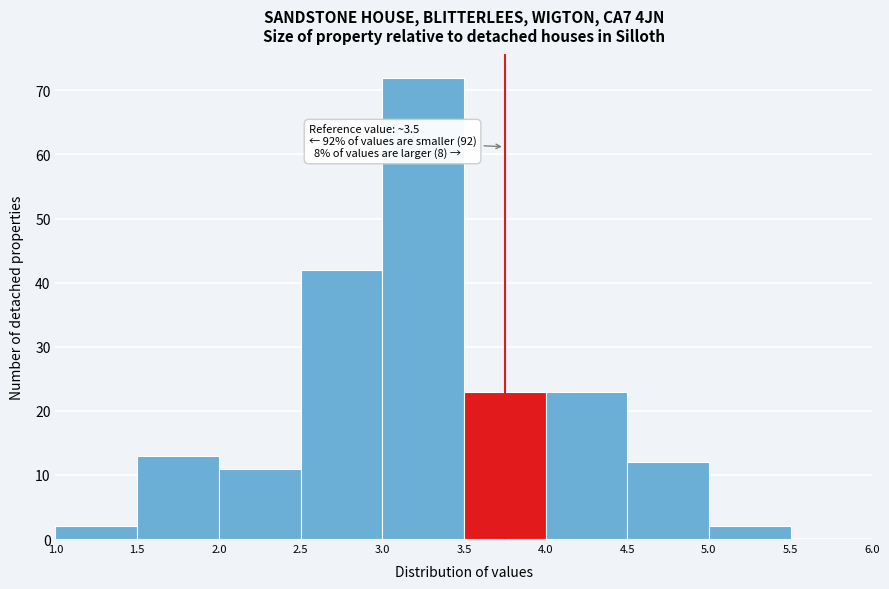

Over which range of the x-axis is the bar tallest?

3.0 to 3.5